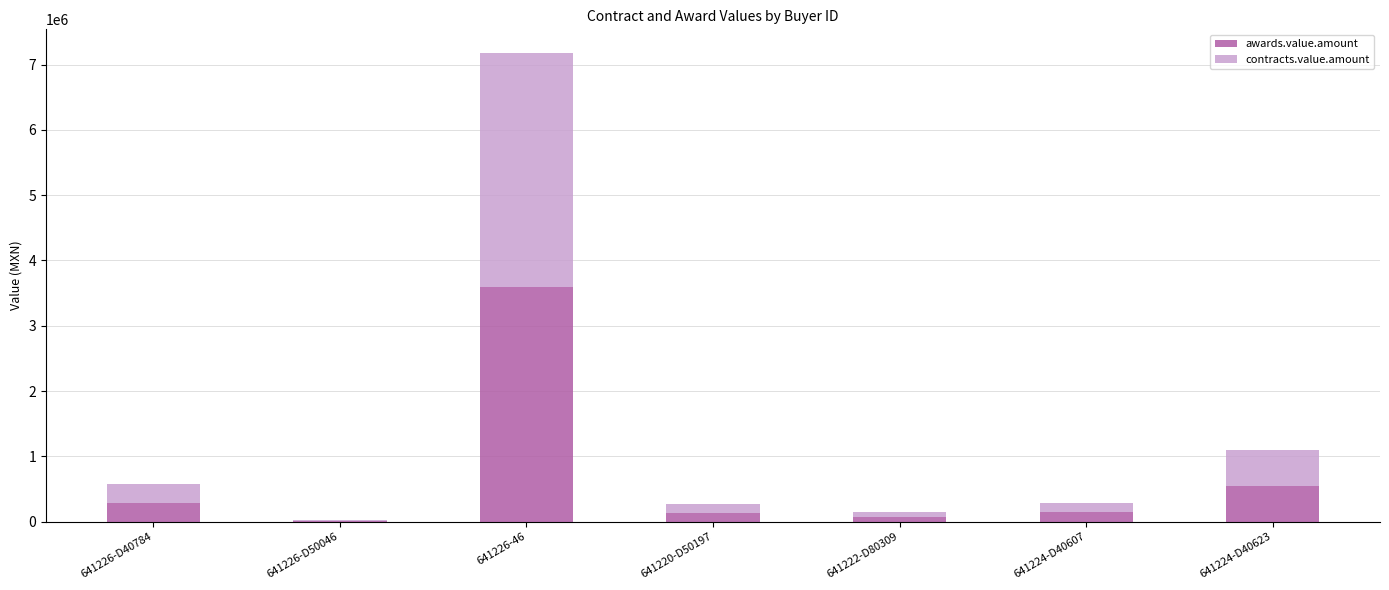

What is the maximum value for awards.value.amount?

3590489.4